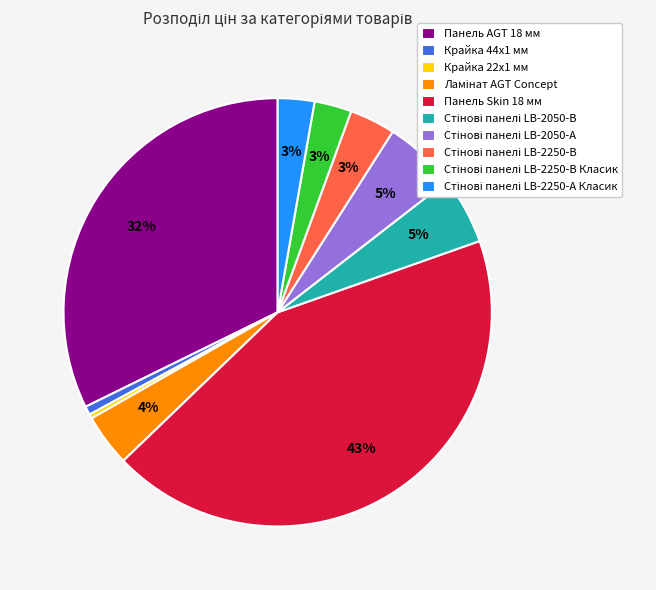

Between Панель AGT 18 мм and Панель Skin 18 мм, which is larger?

Панель Skin 18 мм